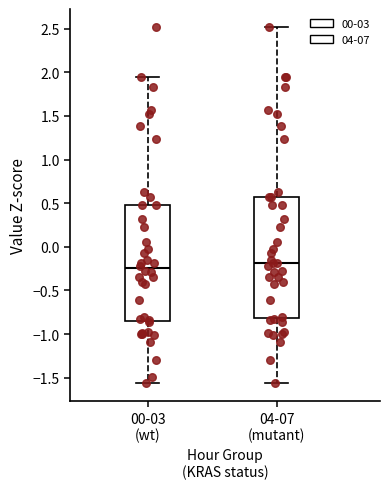

Reading left to right, transcribe this box plot: for each box, give where its median line is, the range the box spans, and where its two whiskers end, as read against the y-axis. The values are not printed on the chart, so give them approximately, as read against the axis.

00-03 (wt): median -0.25, box -0.85 to 0.50, whiskers -1.55 to 1.95
04-07 (mutant): median -0.20, box -0.80 to 0.55, whiskers -1.55 to 2.50